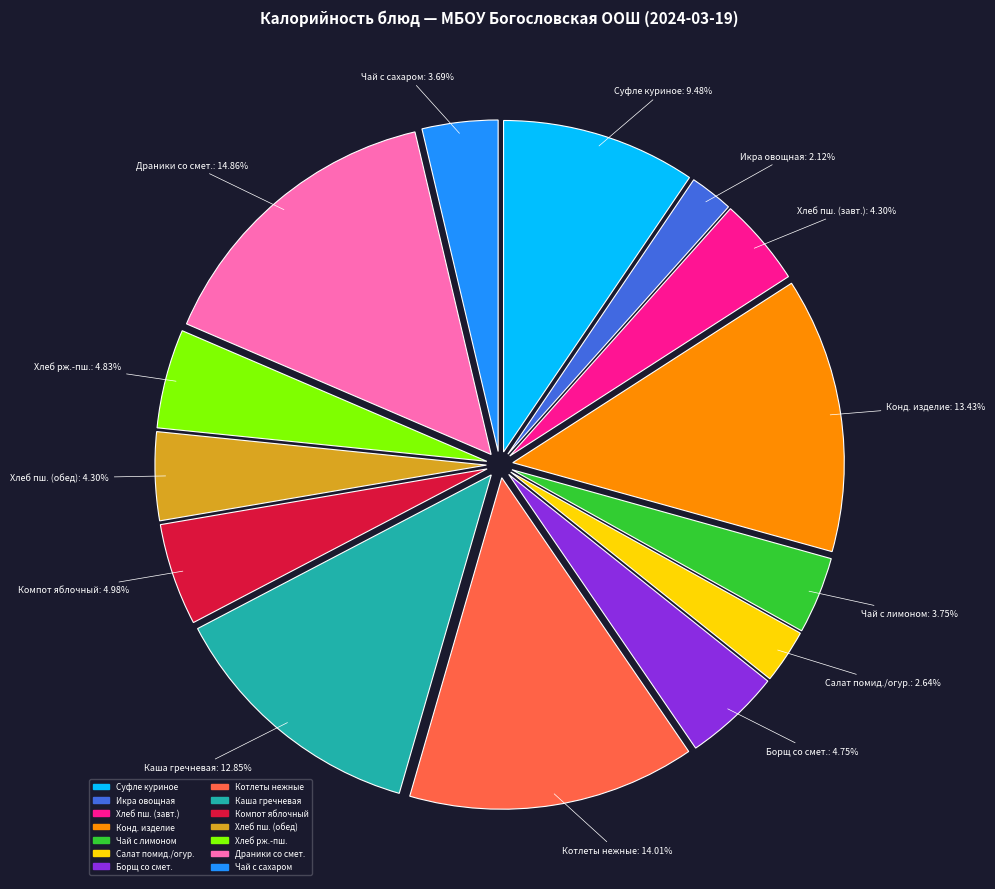

Is the sum of Чай с сахаром and Салат помид./огур. greater than half?

No